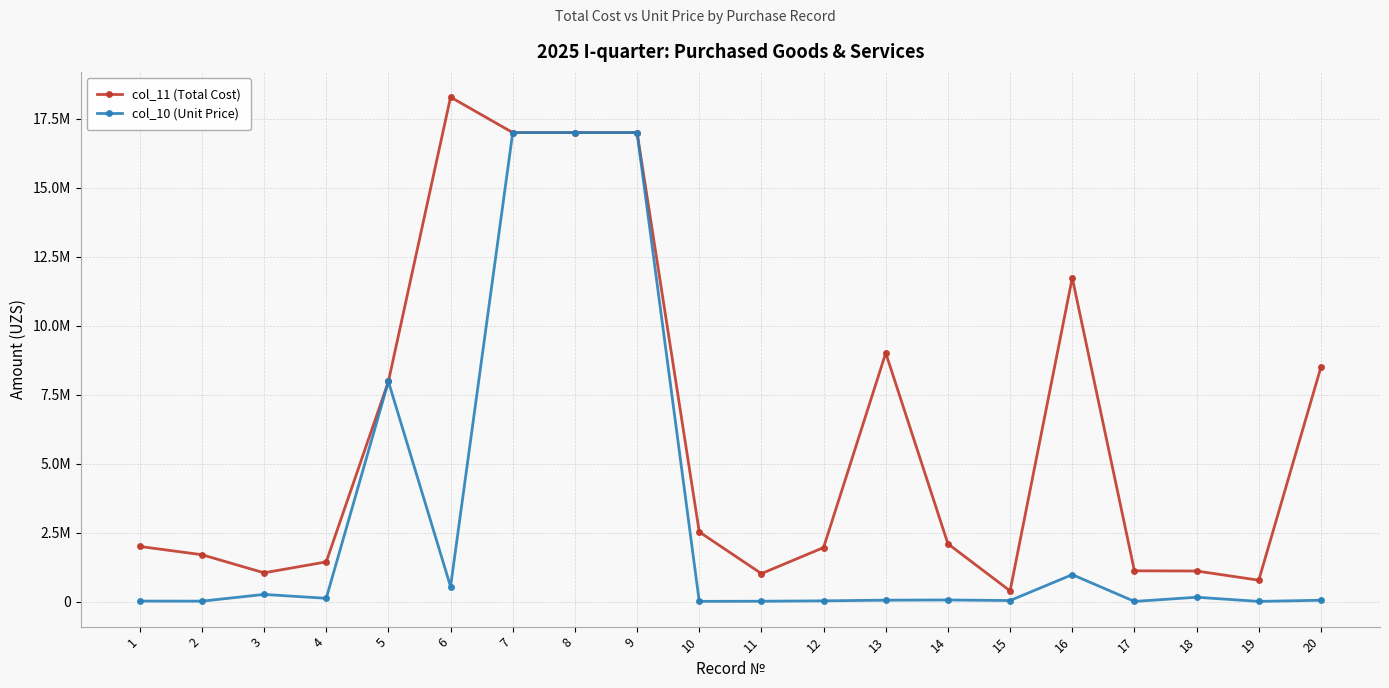

At 12, list the series in order from smallest to largest.

col_10 (Unit Price), col_11 (Total Cost)